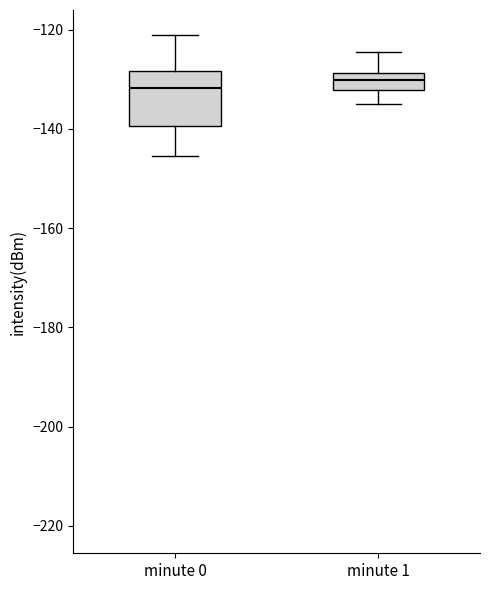

Reading left to right, transcribe this box plot: for each box, give where its median line is, the range the box spans, and where its two whiskers end, as read against the y-axis. The values are not printed on the chart, so give them approximately, as read against the axis.

minute 0: median -132, box -140 to -128, whiskers -146 to -122
minute 1: median -130, box -132 to -128, whiskers -134 to -124